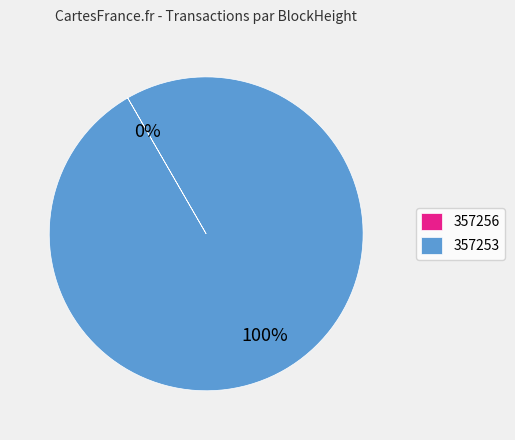

Which category has the biggest portion of the pie?

357253